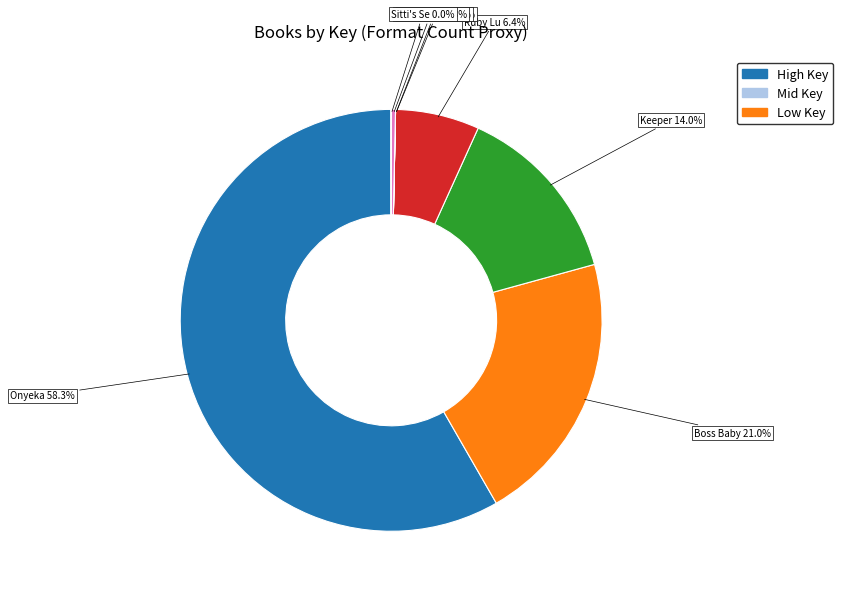

How much of the chart is everything except Keeper?

86.0%